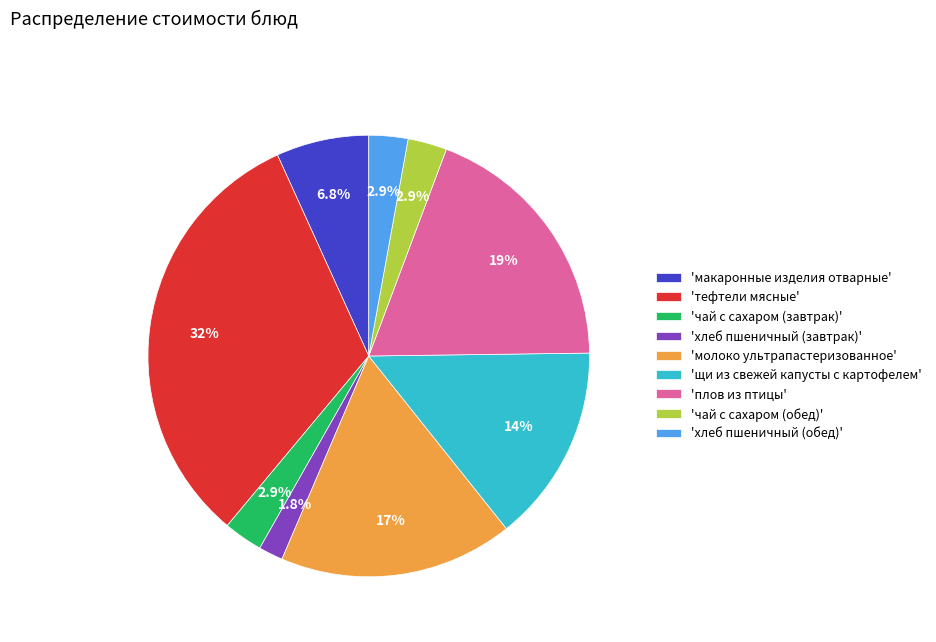

Does 'молоко ультрапастеризованное' represent more than half of the total?

No